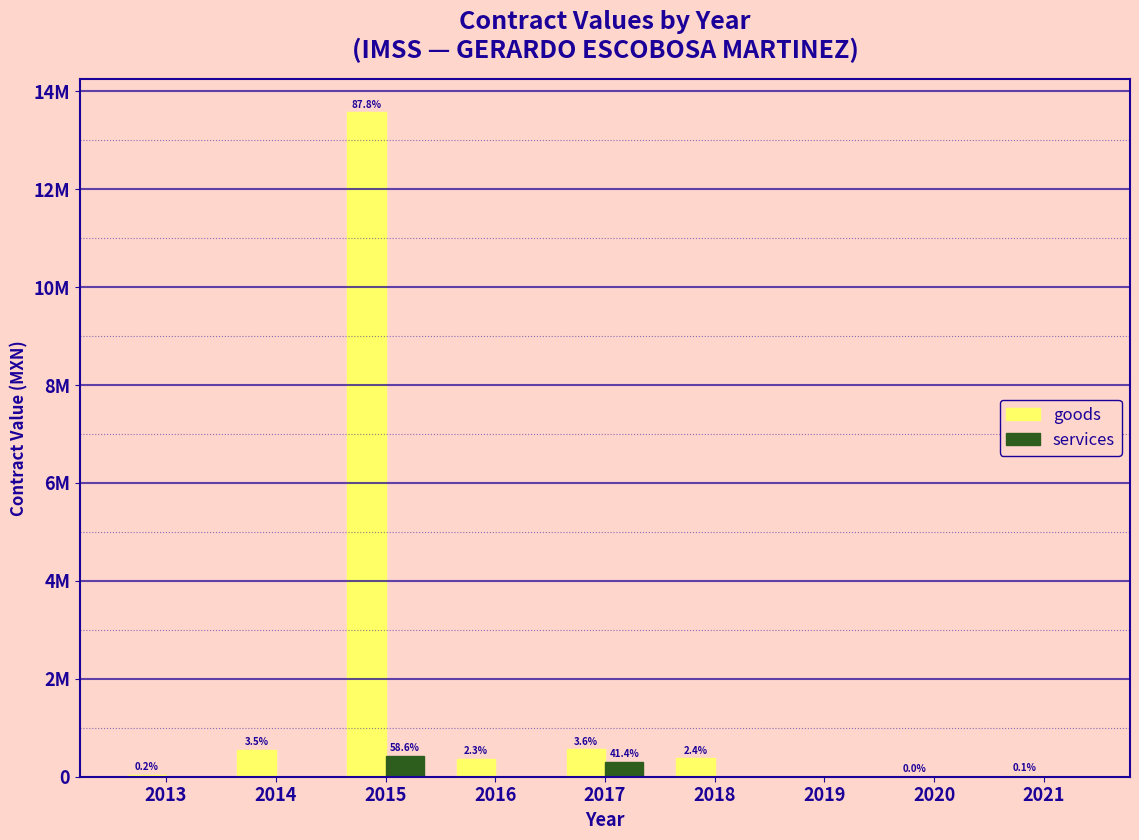

What are all the series names shown in the legend?

goods, services